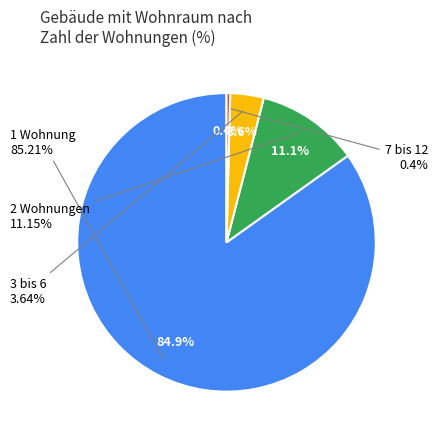

Is it true that 2 Wohnungen is 11% of the pie?

True